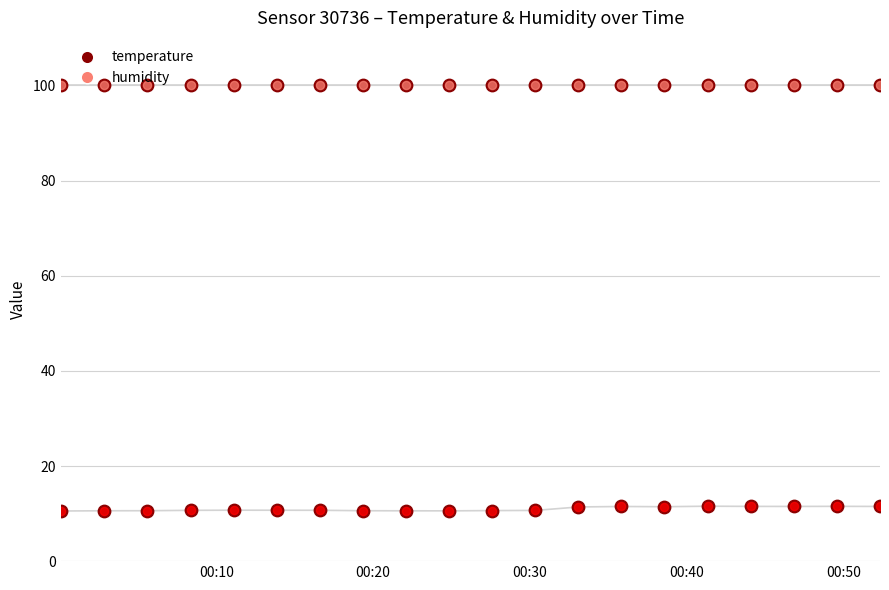

Which series reaches the minimum Y coordinate?

temperature